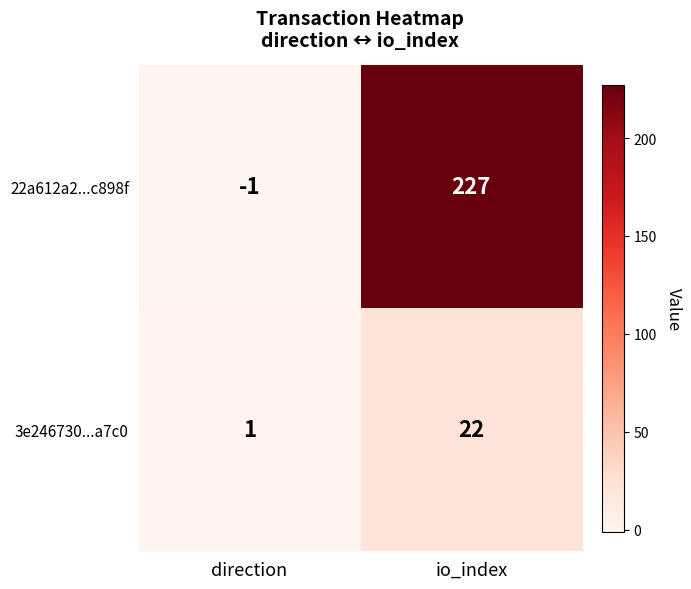

Which series changed the most between direction and io_index?

22a612a2...c898f